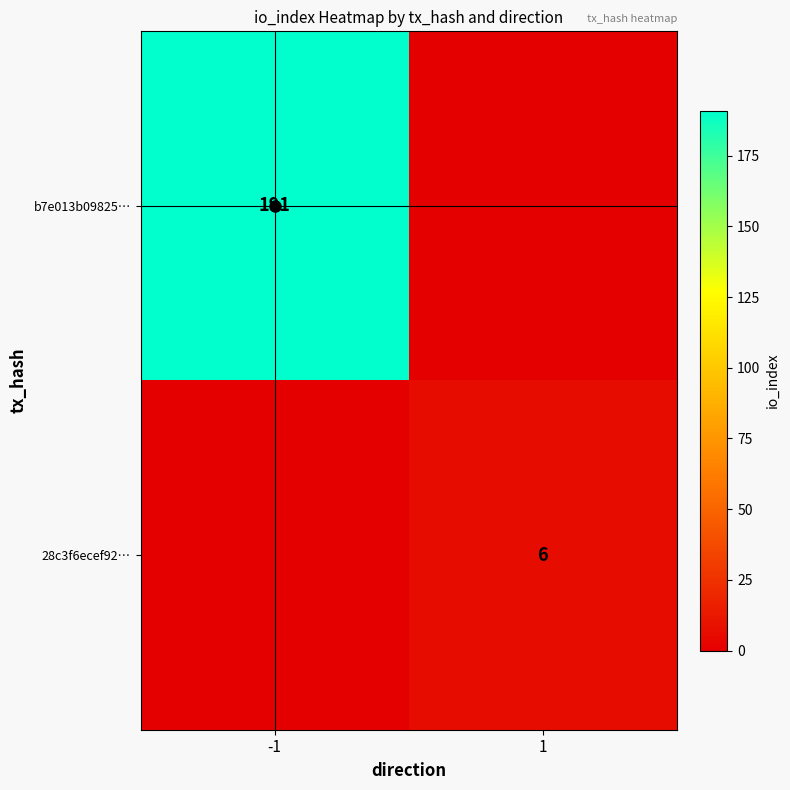

Is it true that b7e013b09825… equals 303 at -1?

False